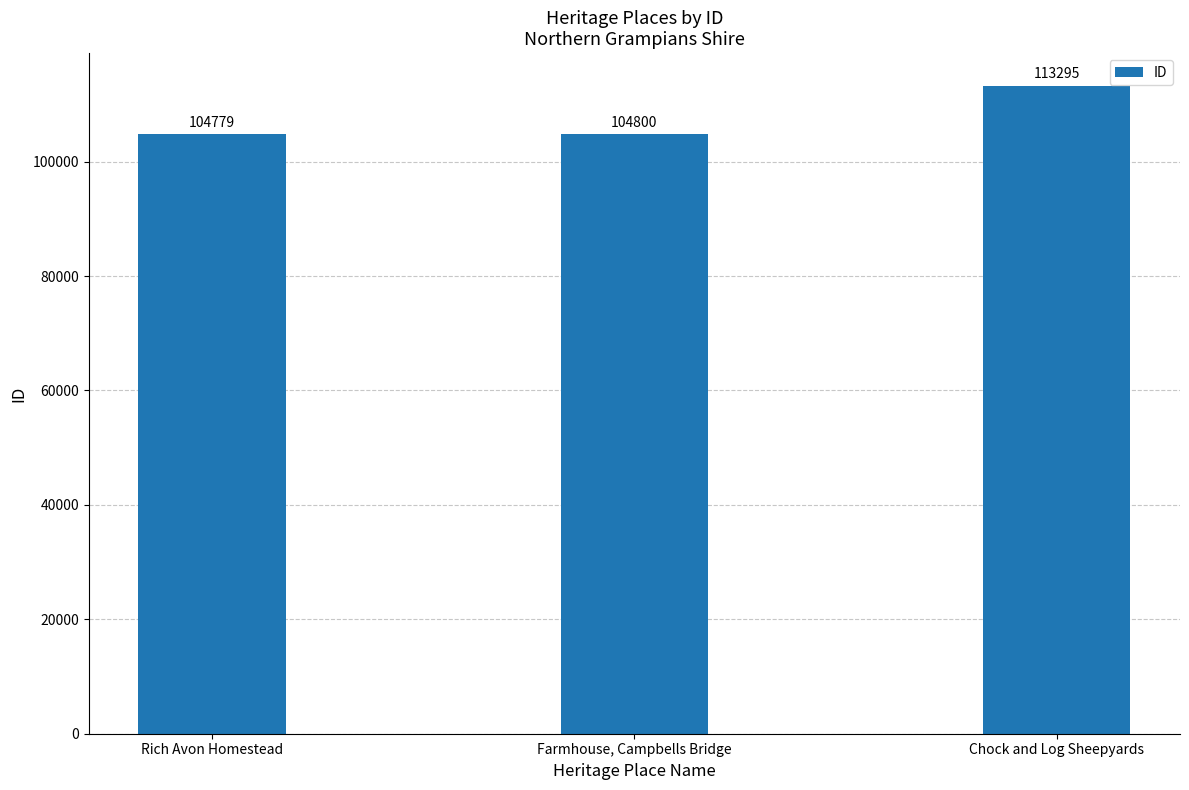

What position from the right is Rich Avon Homestead?

3